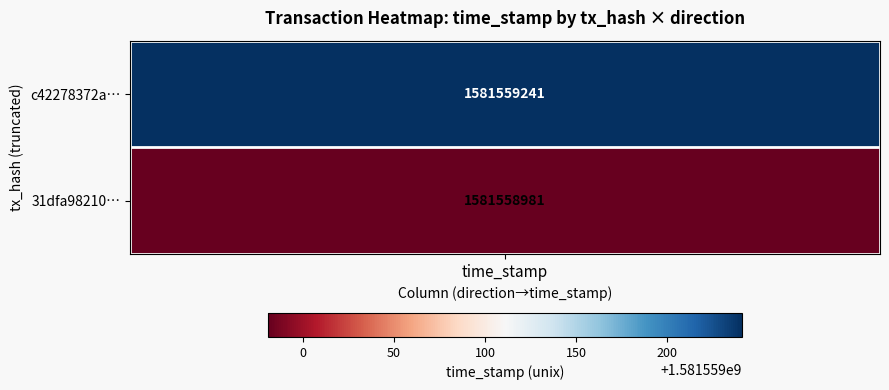

How many series are shown in this chart?

2